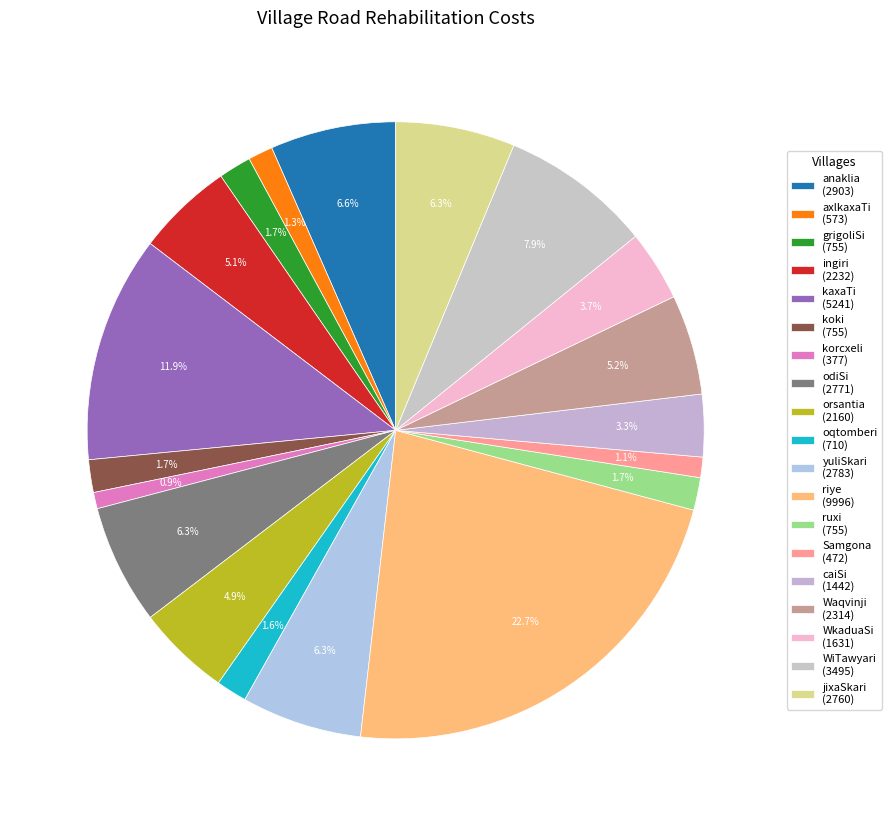

True or false: caiSi accounts for 3% of the total.

True